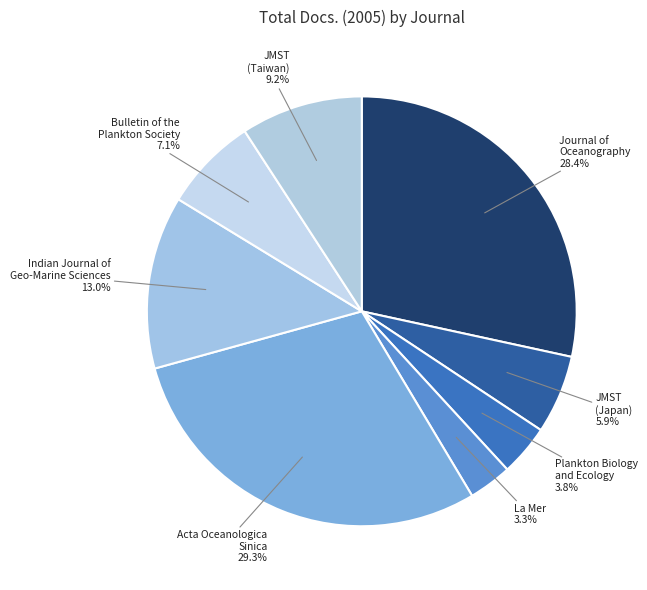

How many slices are in this pie chart?

8